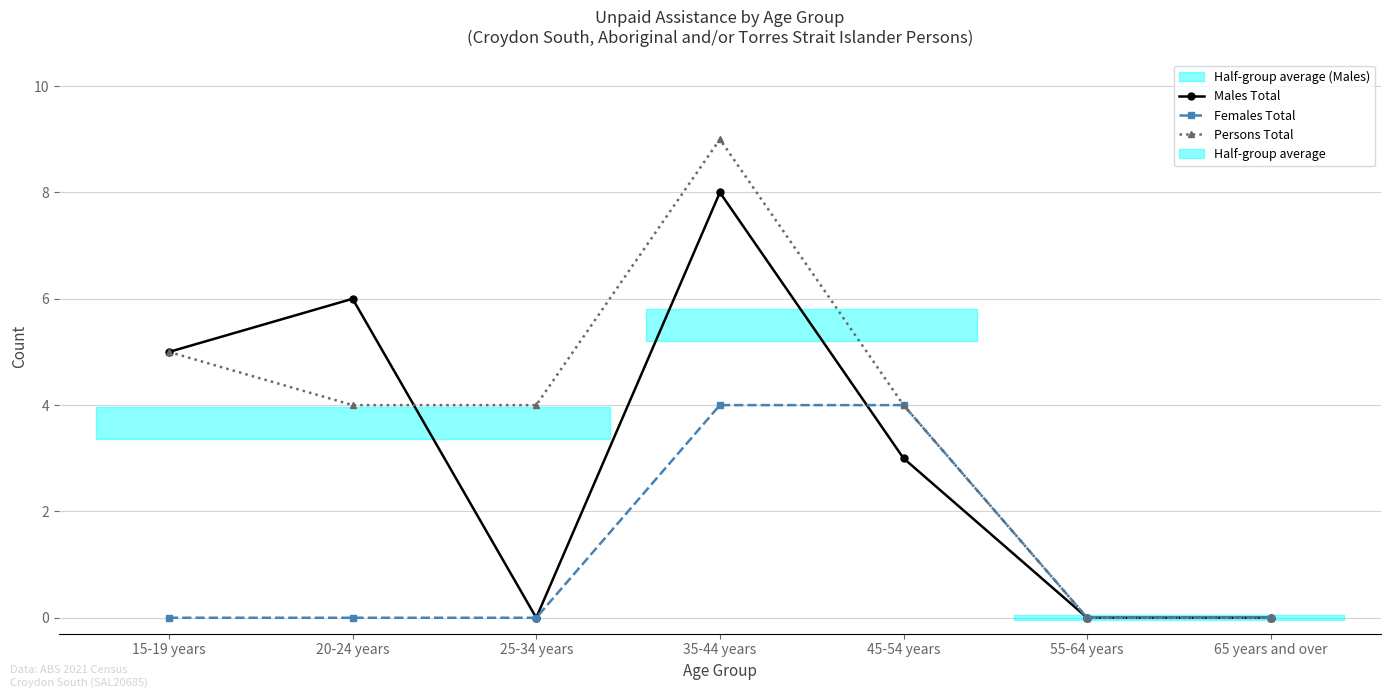

What is the maximum value for Males Total?

8